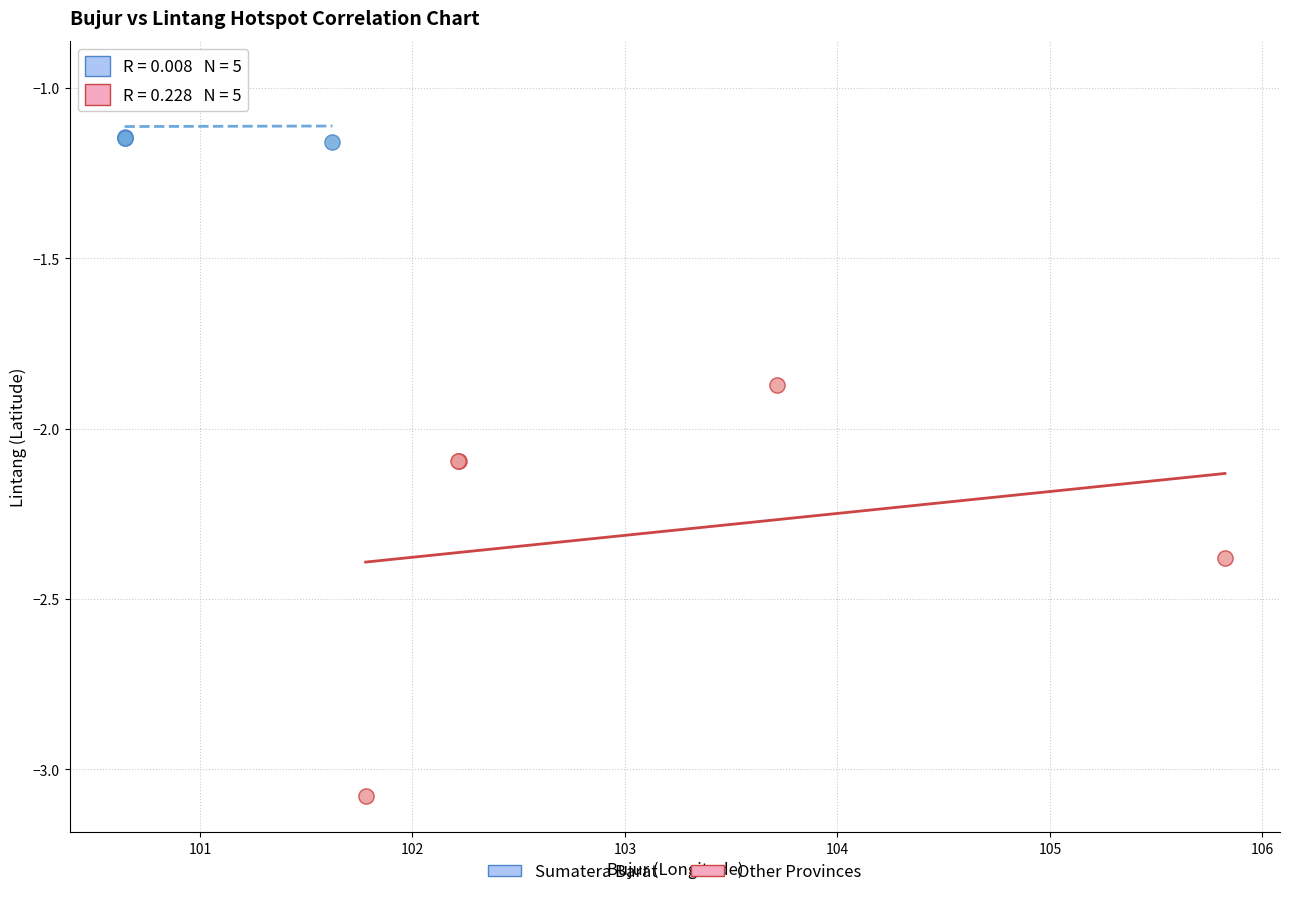

Which series reaches the minimum Y coordinate?

Other Provinces